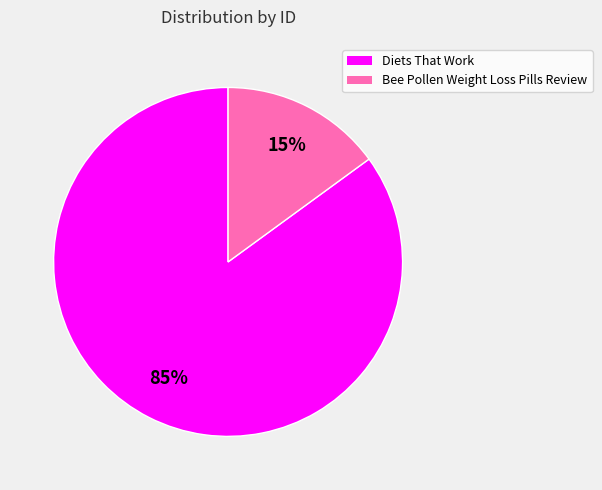

To the nearest percent, what is the difference between the largest and smallest slice percentages?

70%